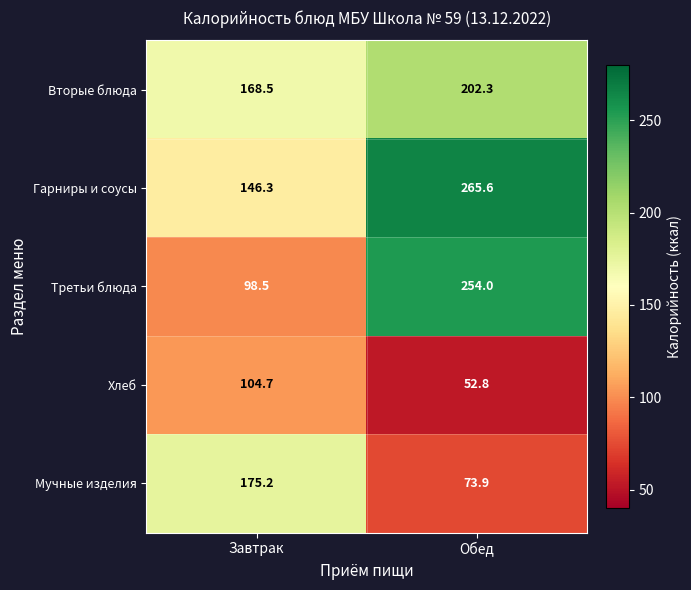

What is the average value of the Гарниры и соусы series?

206.0